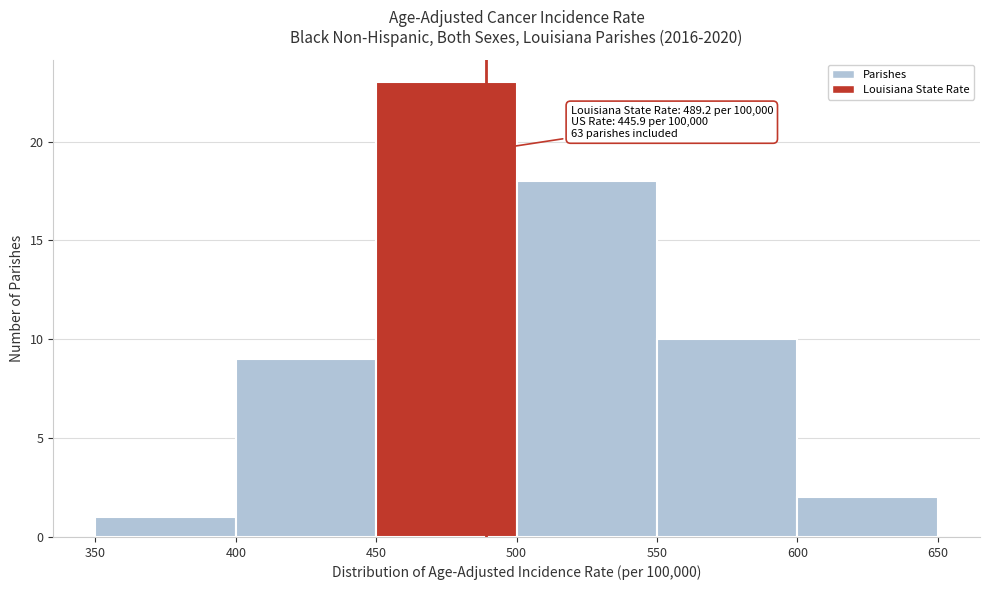

Which range on the x-axis has the tallest bar?

450 to 500